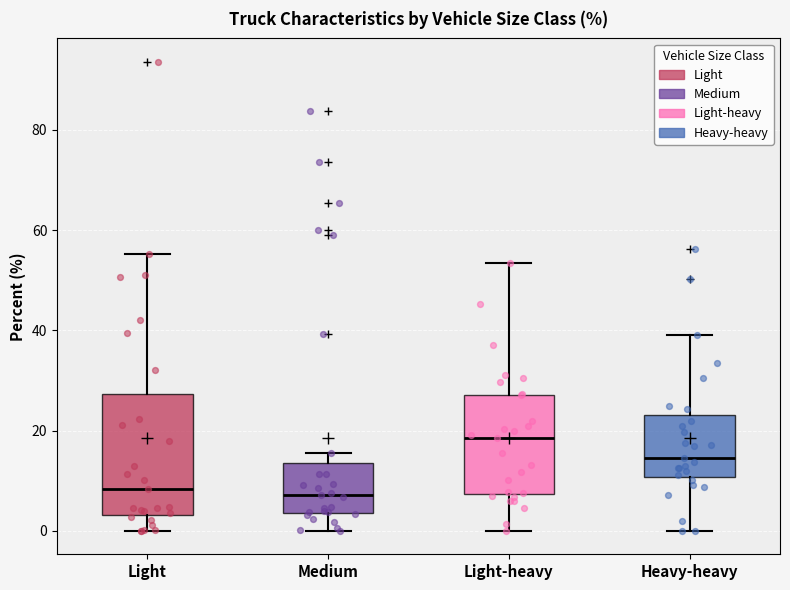

Which box has the highest median line?

Light-heavy